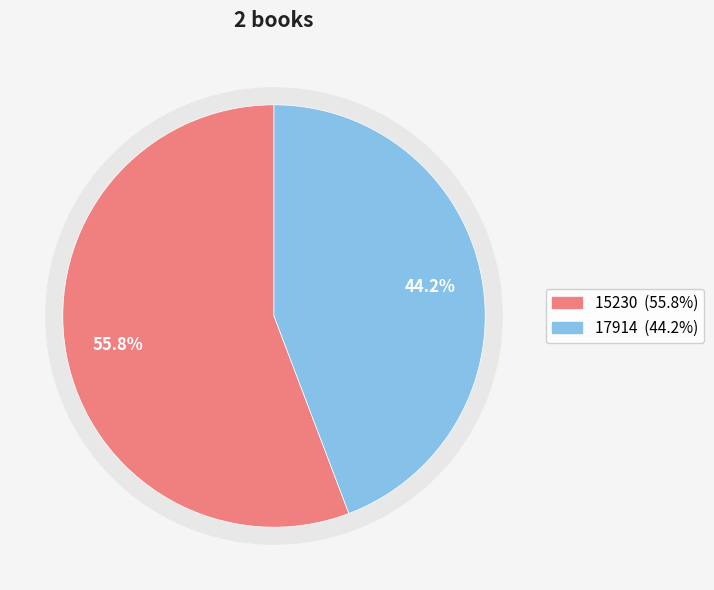

What percentage is the 15230 slice, to the nearest percent?

56%